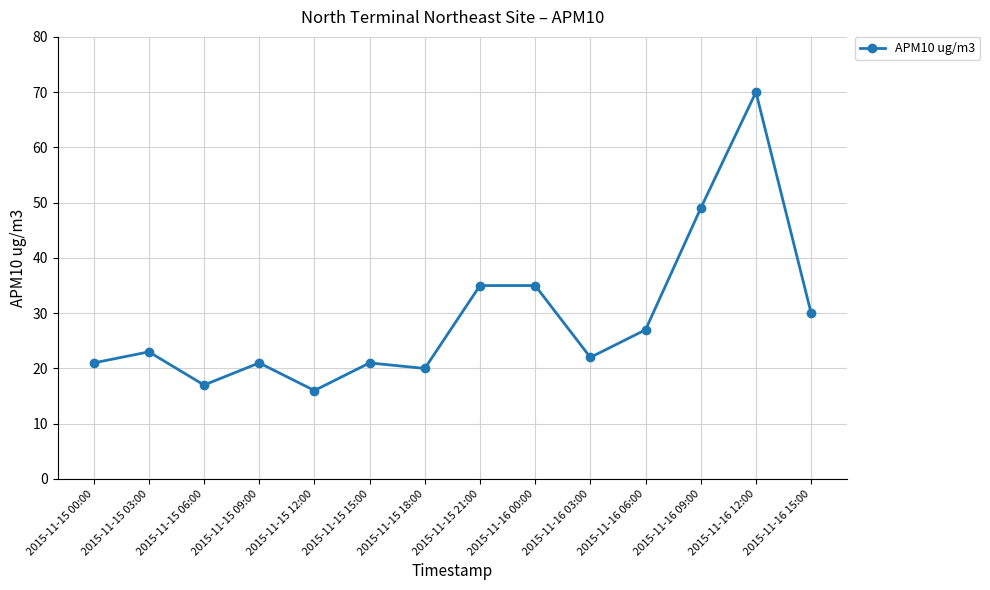

Where is the data nearest to the value 43?

2015-11-16 09:00